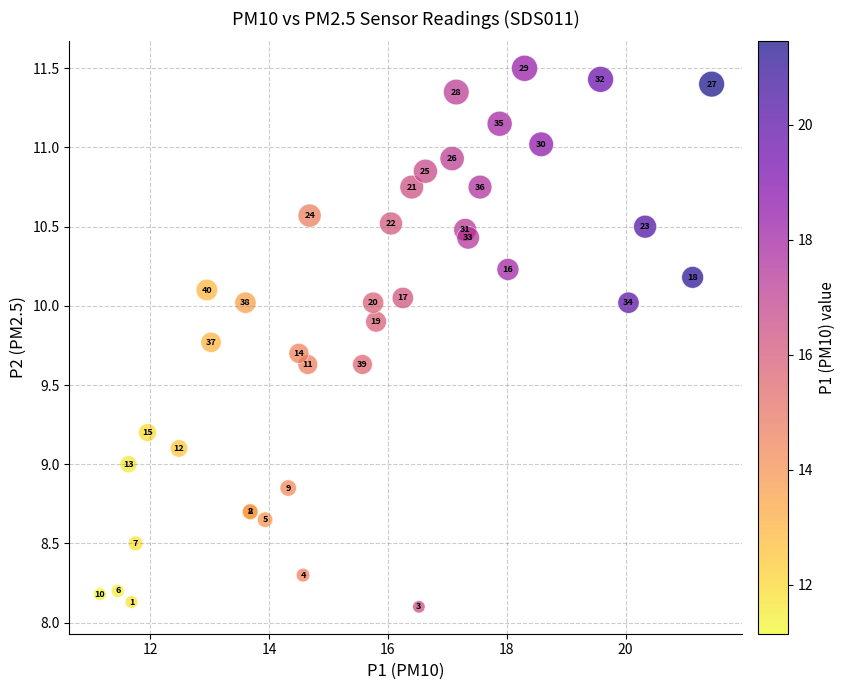

What Y value in the scatter plot is closest to 9?

9.0